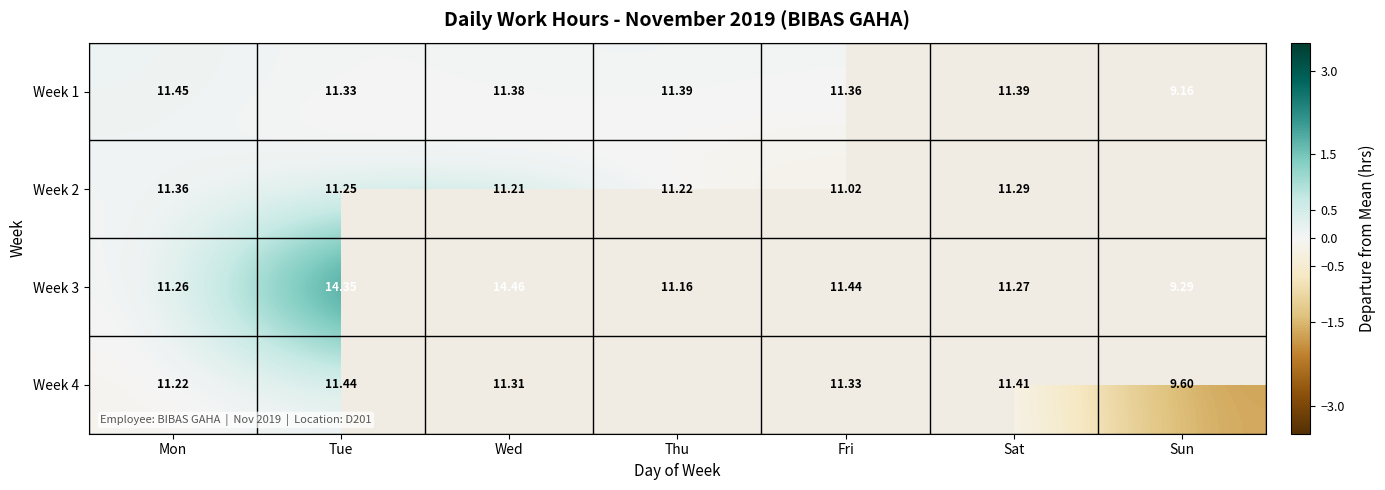

The value of Week 3 at Fri is 0.0. True or false?

False